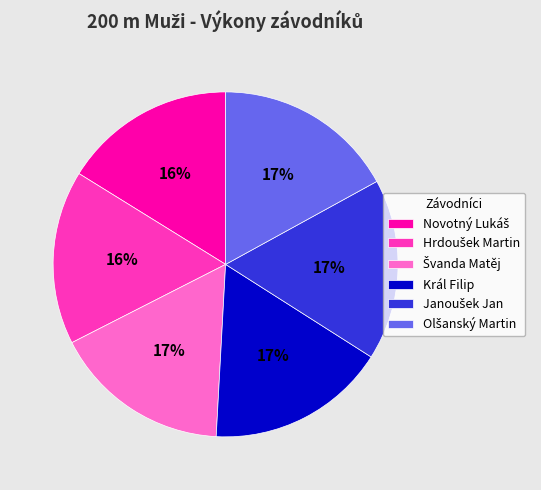

Count the number of slices in the pie.

6